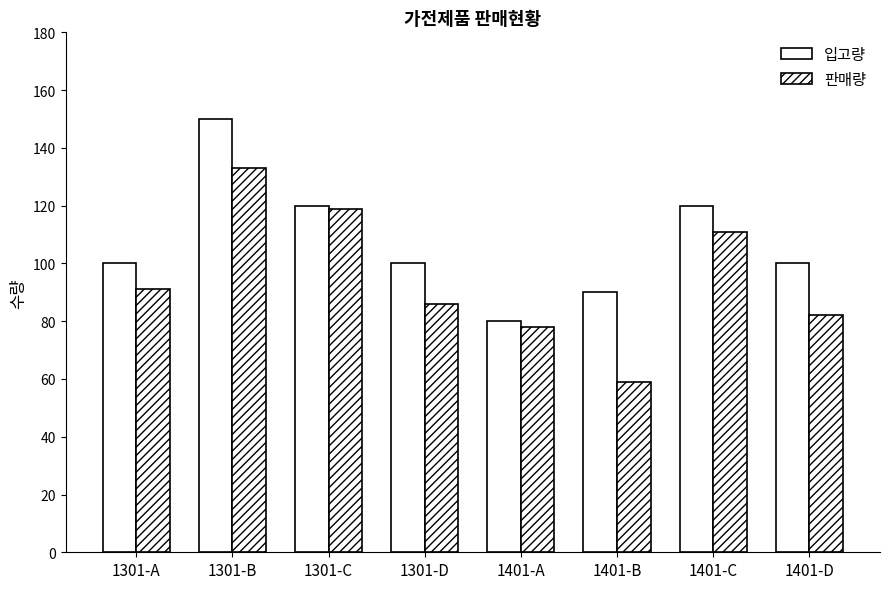

Is the value of 입고량 at 1301-D greater than the value of 판매량 at 1401-D?

Yes